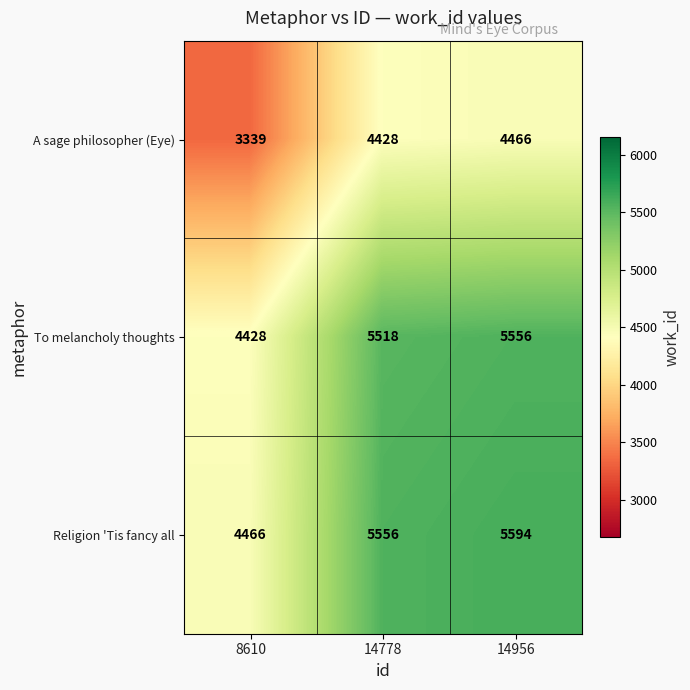

What is the total value across all series at 14956?

15616